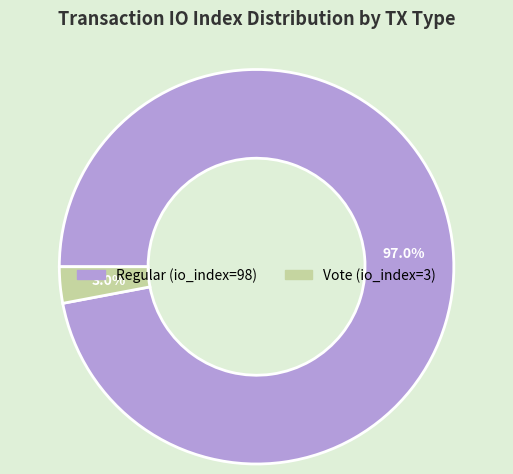

Which has a higher value, Vote (io_index=3) or Regular (io_index=98)?

Regular (io_index=98)